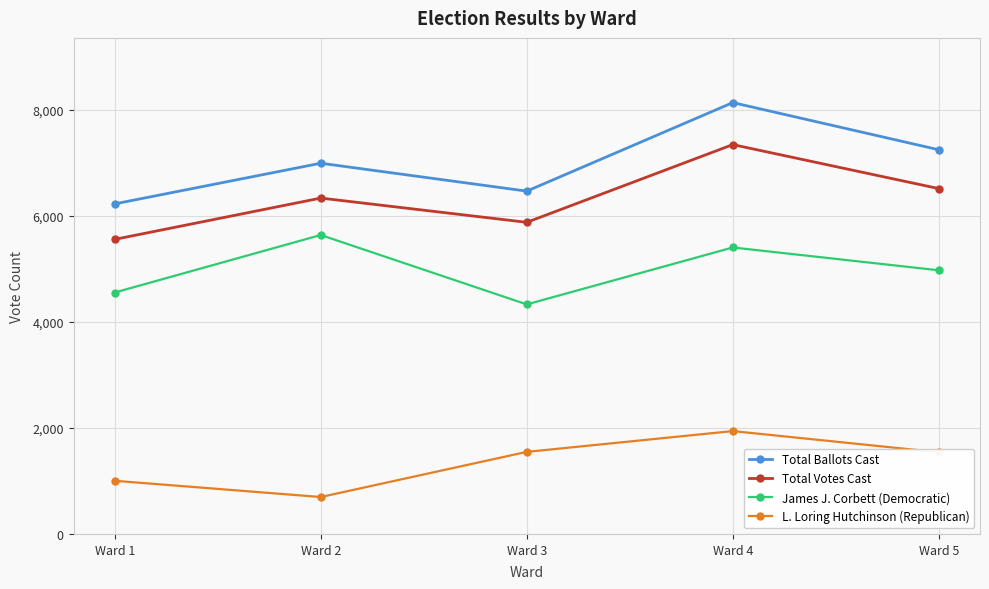

At how many categories does at least one series exceed 4447?

5